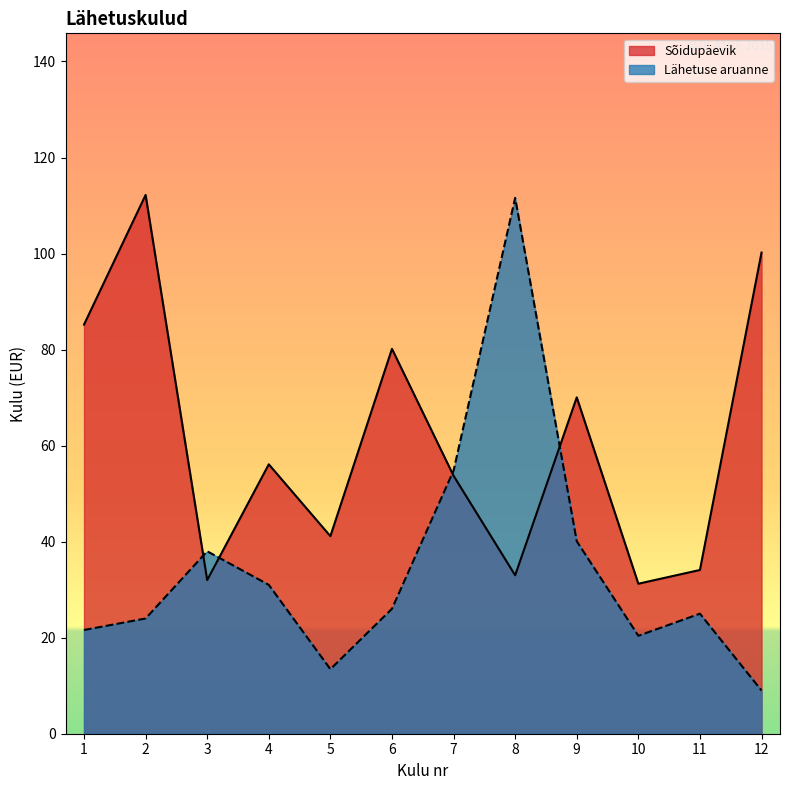

What is the difference between the maximum and minimum values?

81.0